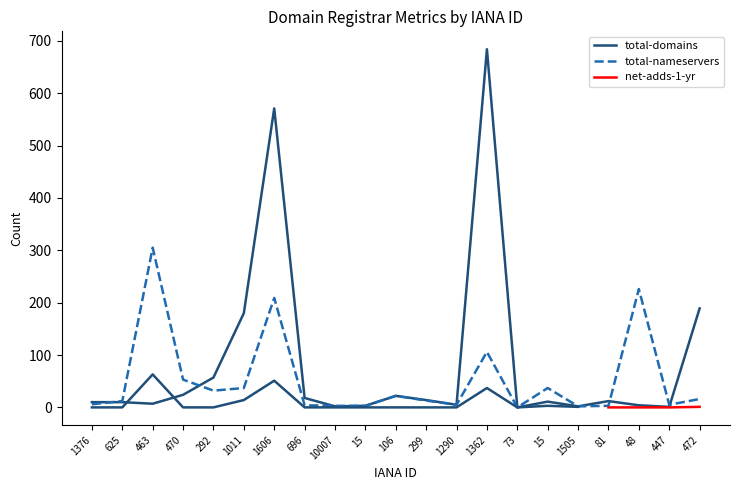

At which category is the sum across all series the highest?

1606